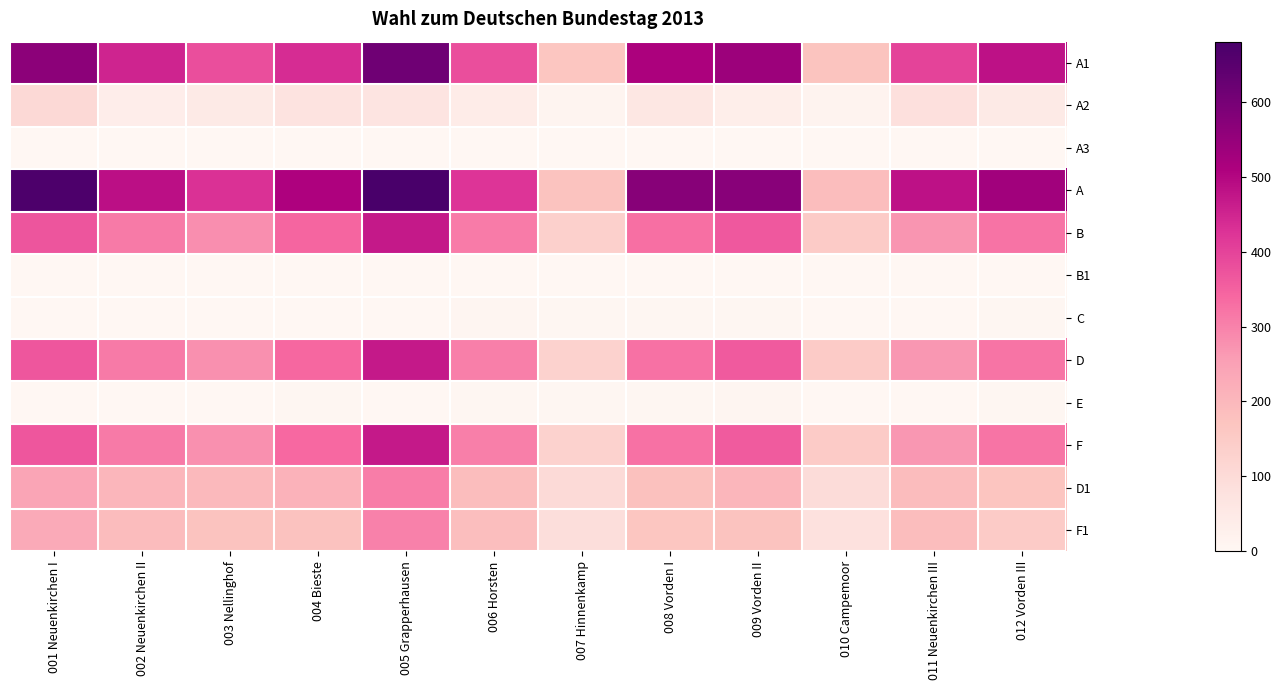

Count the number of data series in this chart.

12